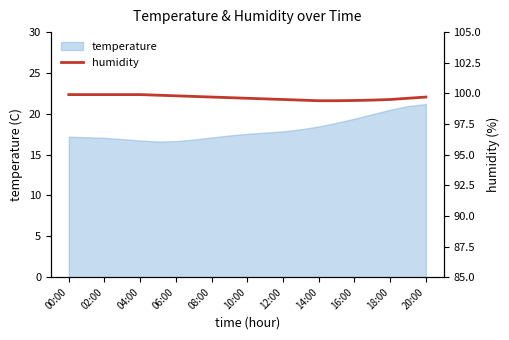

True or false: the data shows 136.2 at 15.

False